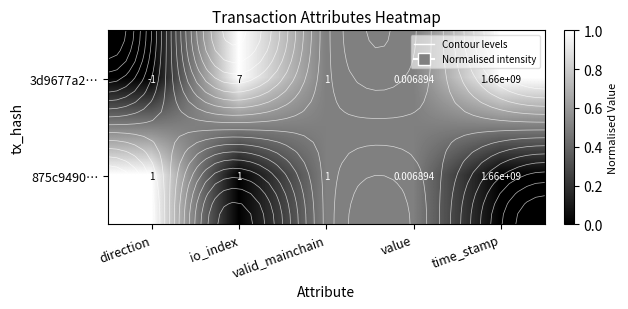

What is the difference between the second highest and minimum values in the 875c9490… series?

0.5